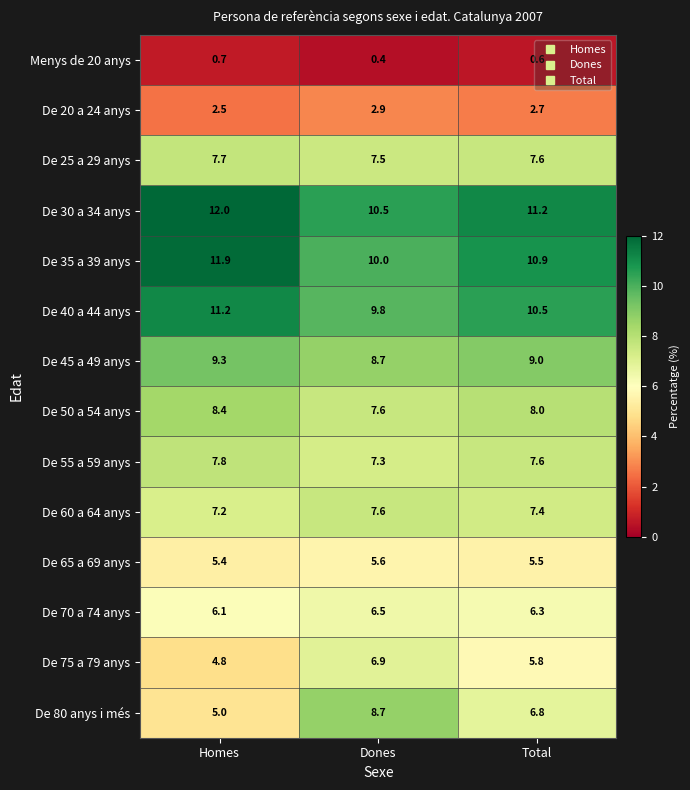

What is the greatest value displayed?

12.0